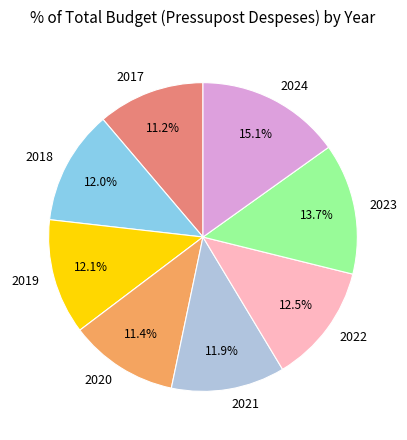

Count the number of slices in the pie.

8